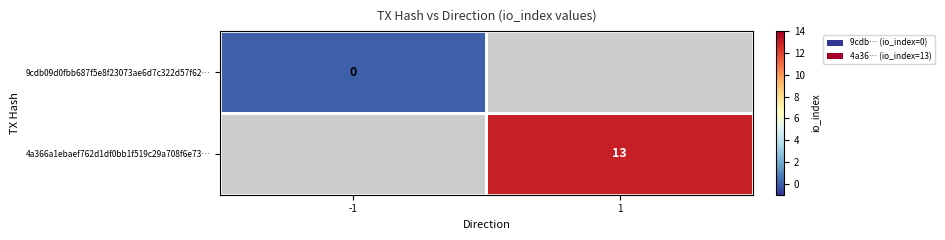

True or false: 4a366a1ebaef762d1df0bb1f519c29a708f6e73… has a value of 8 at 1.

False